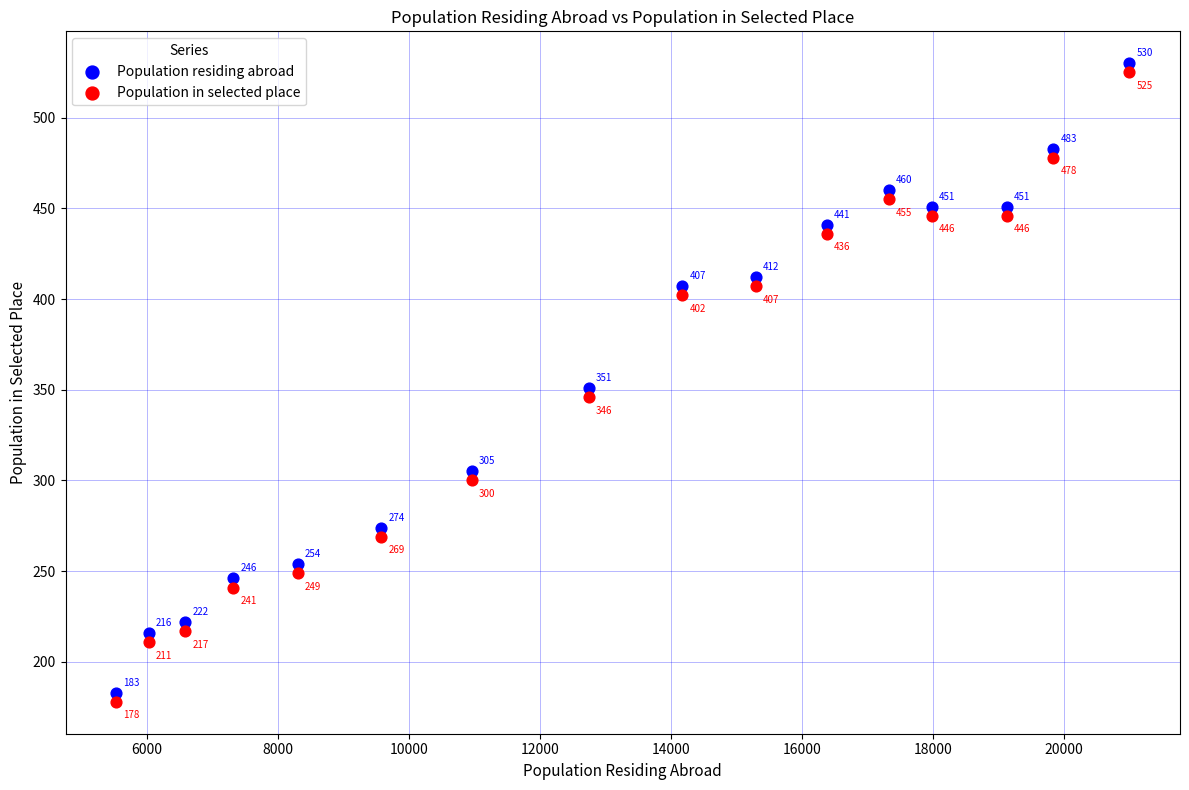

Which series contains the highest Y value?

Population residing abroad